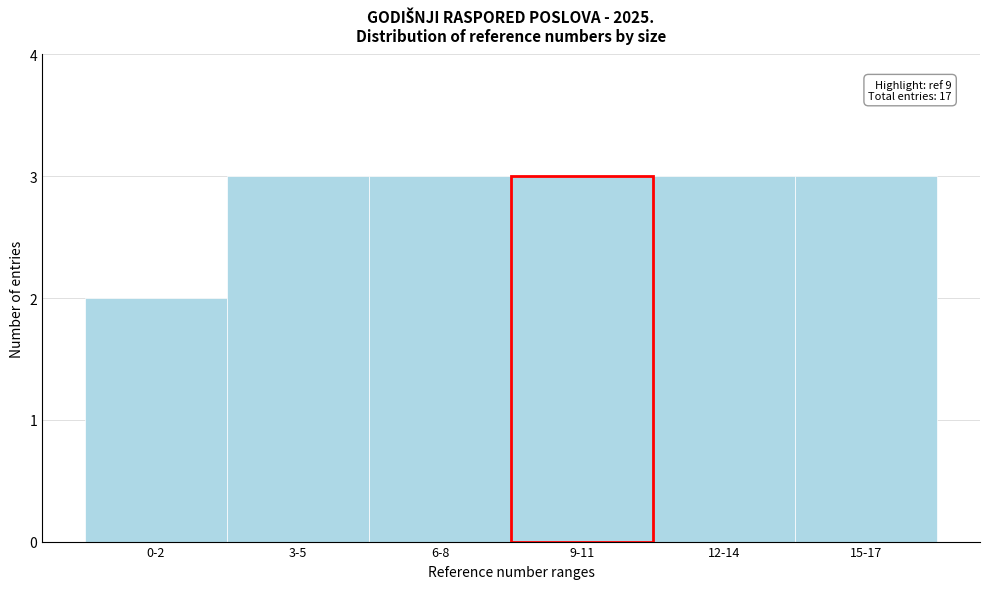

Reading left to right, list all the values displayed in this chart.

0-2=2	3-5=3	6-8=3	9-11=3	12-14=3	15-17=3